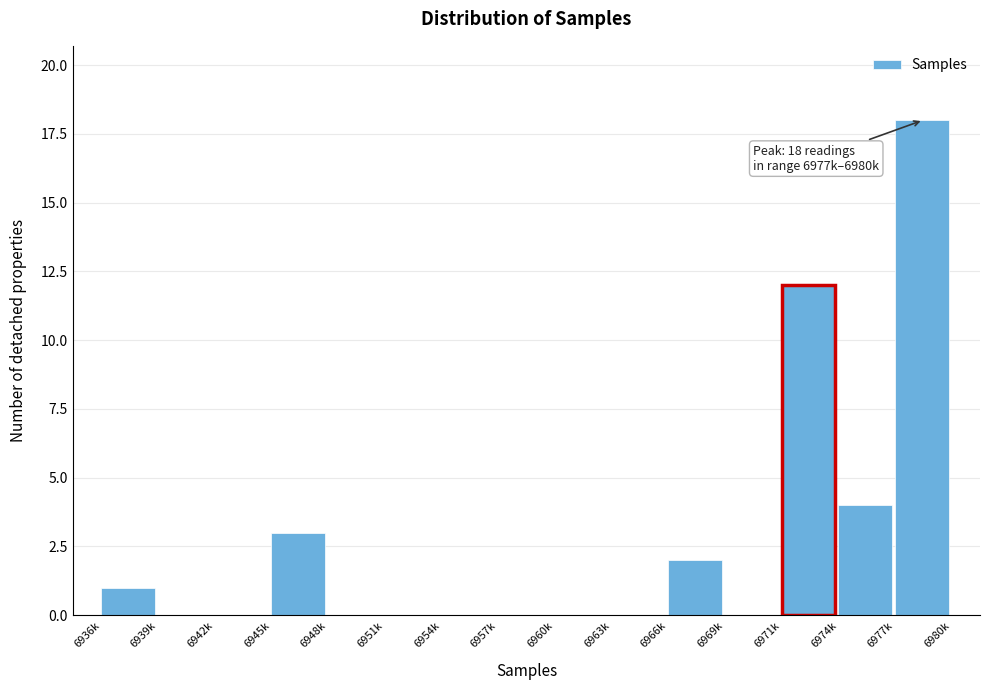

Reading left to right, what are all the values shown in this chart?

6936k=1	6939k=0	6942k=0	6945k=3	6948k=0	6951k=0	6954k=0	6957k=0	6960k=0	6963k=0	6966k=2	6969k=0	6971k=12	6974k=4	6977k=18